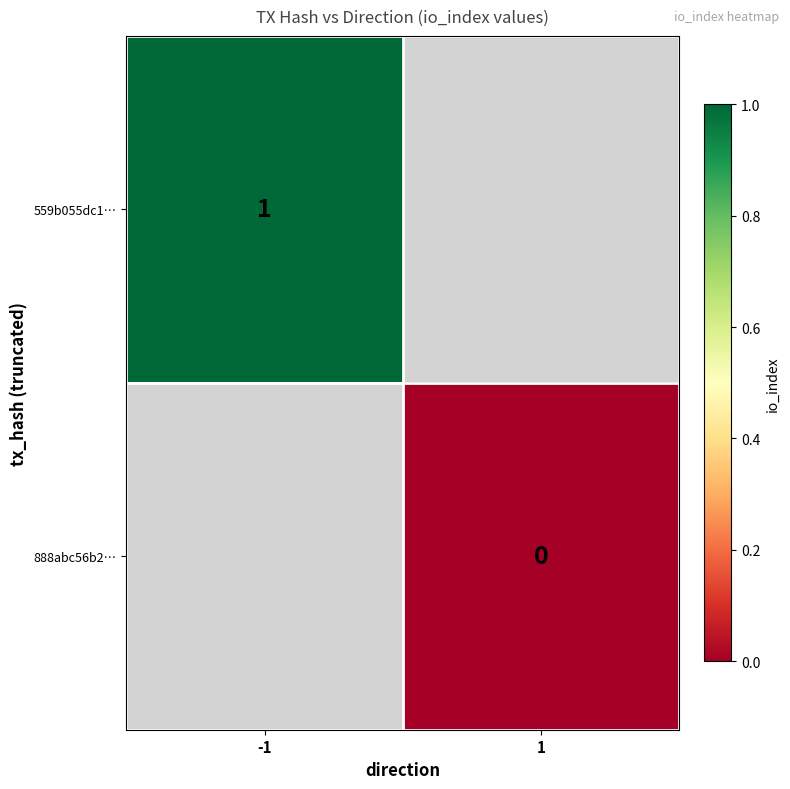

How many data points does each series have?

2